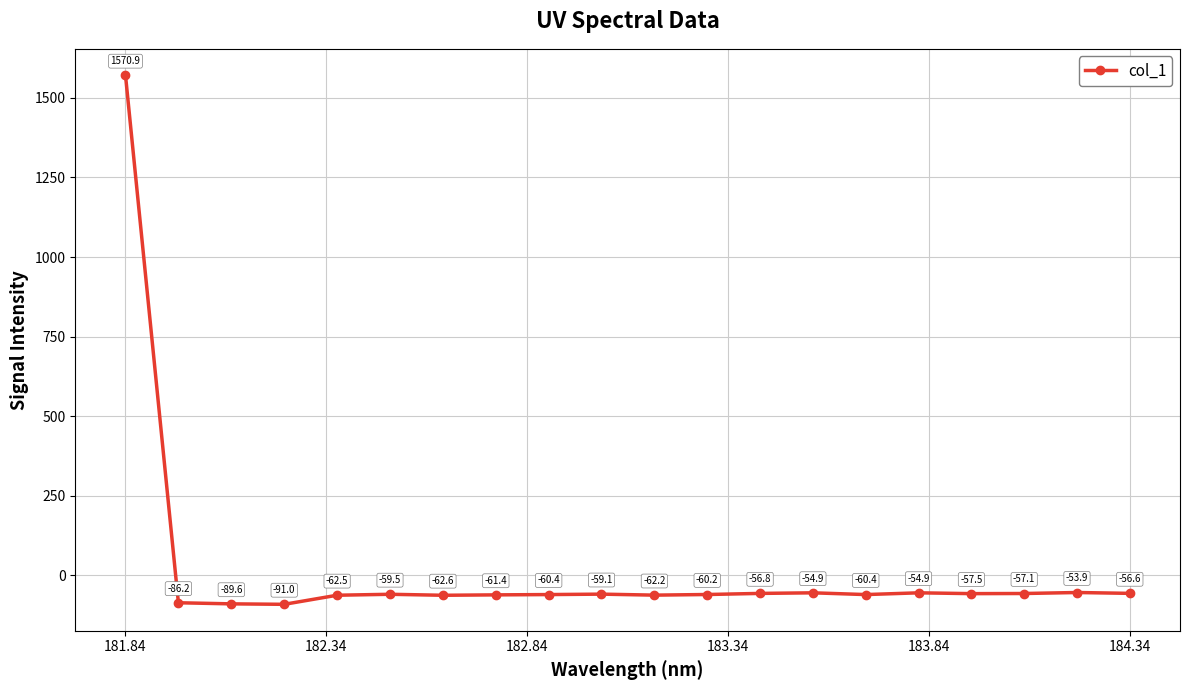

What is the sum of all values?

364.1